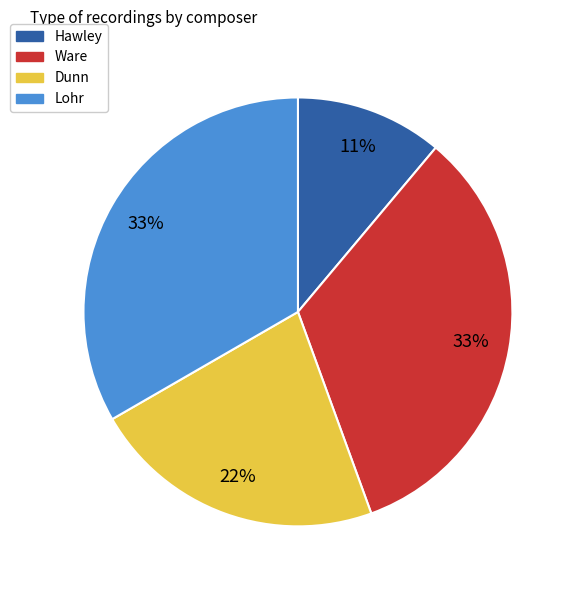

Does Ware represent more than half of the total?

No